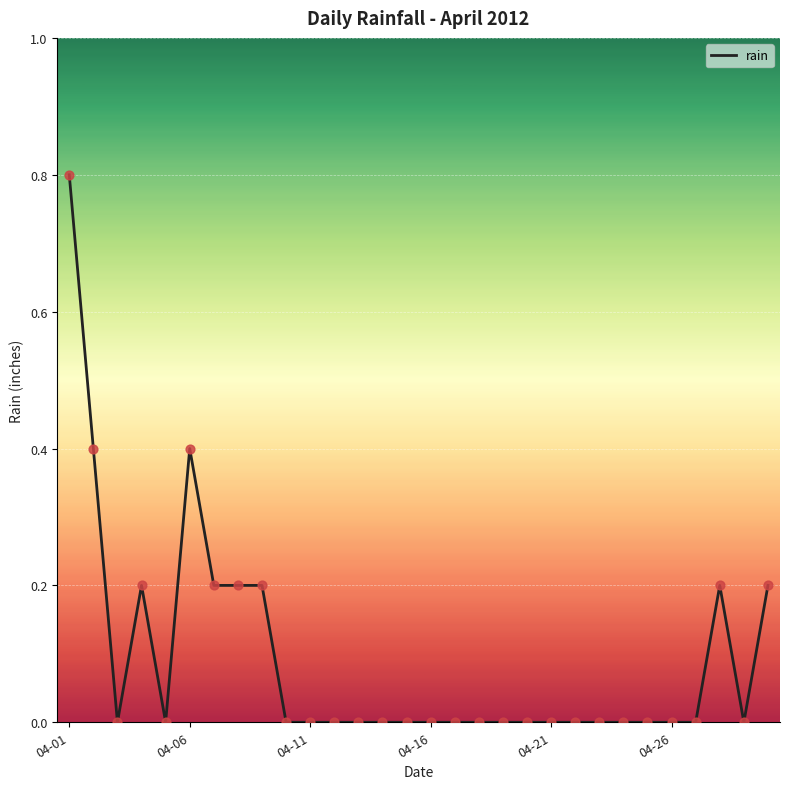

What is the greatest value displayed?

0.8